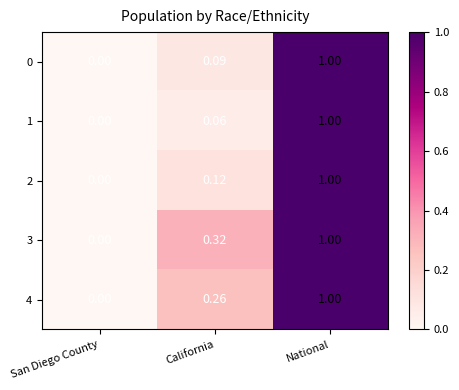

Between California and National, which series saw the biggest shift?

1